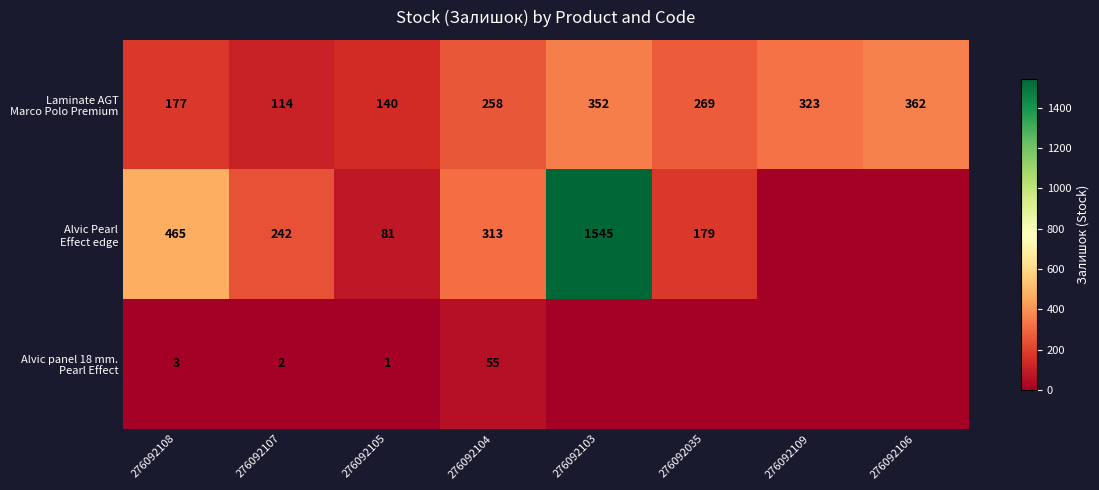

What is the maximum value shown in the chart?

1545